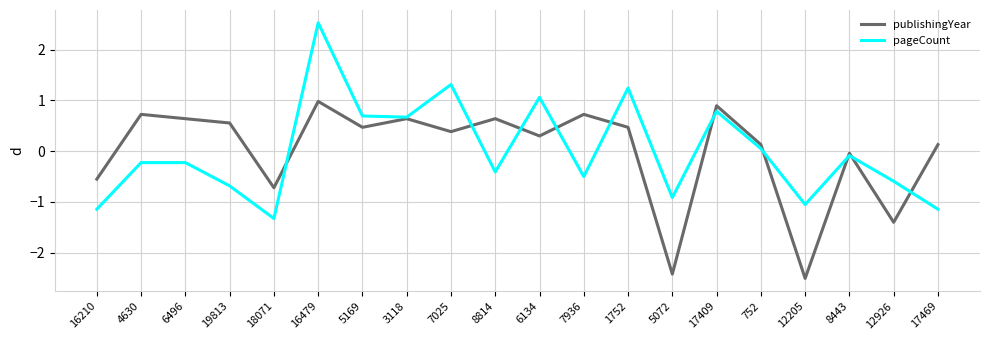

At which category does pageCount reach its first local valley?

18071